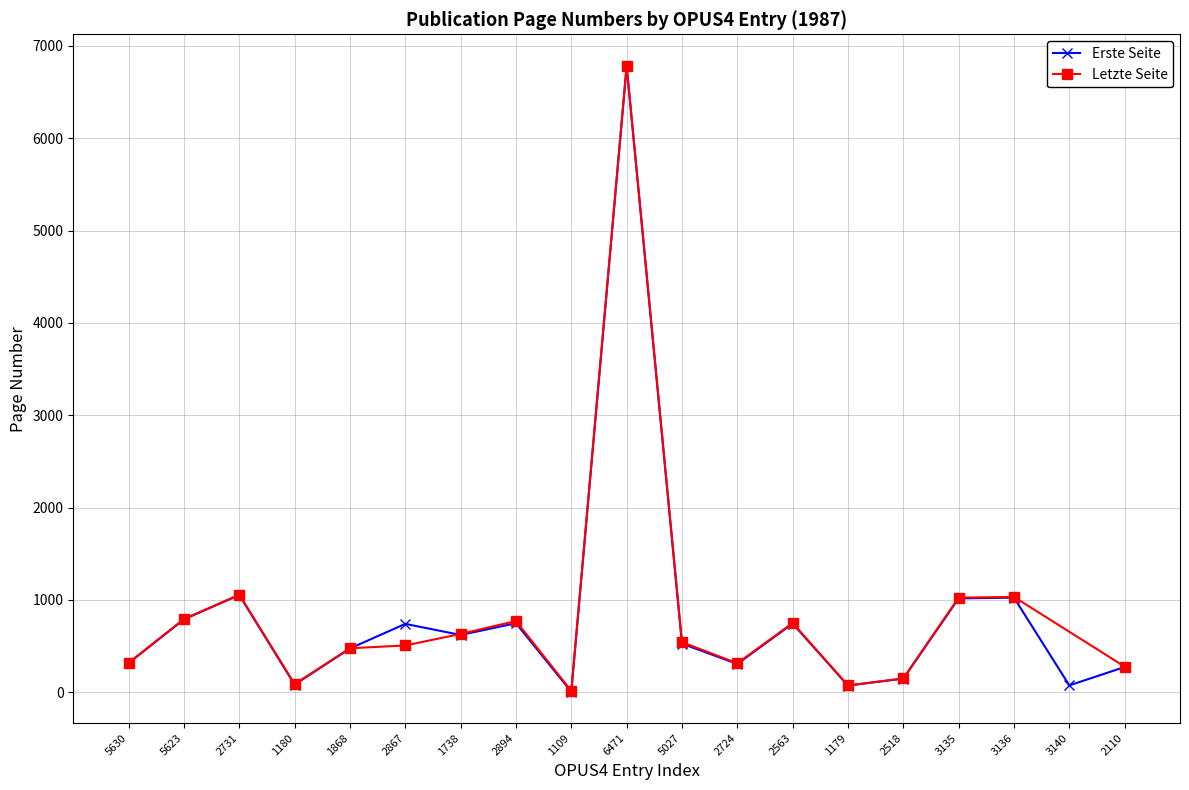

Which category has the highest value across all series?

6471